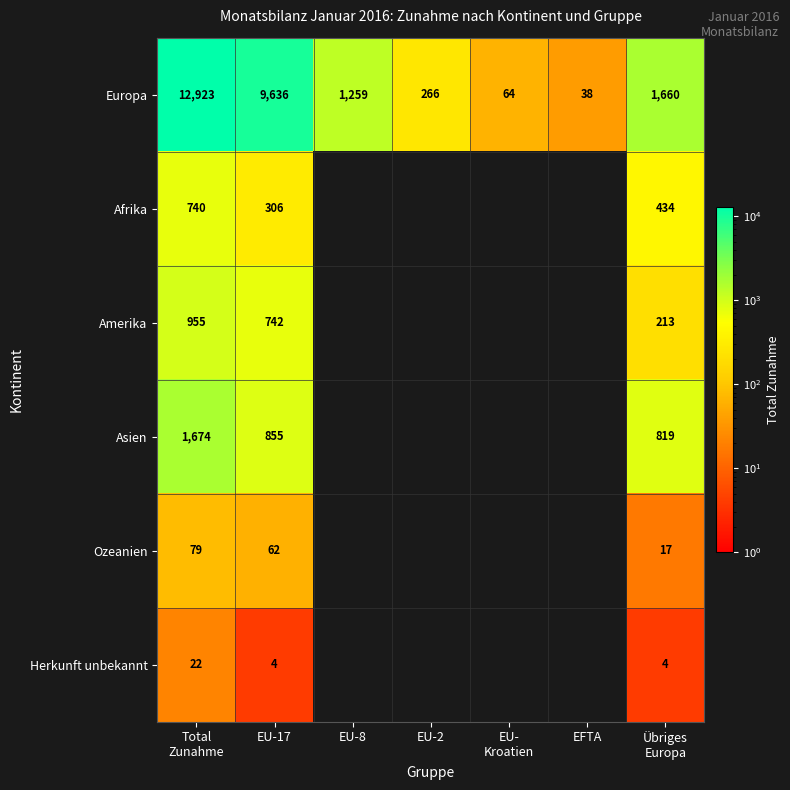

What is the average value of the Europa series?

3692